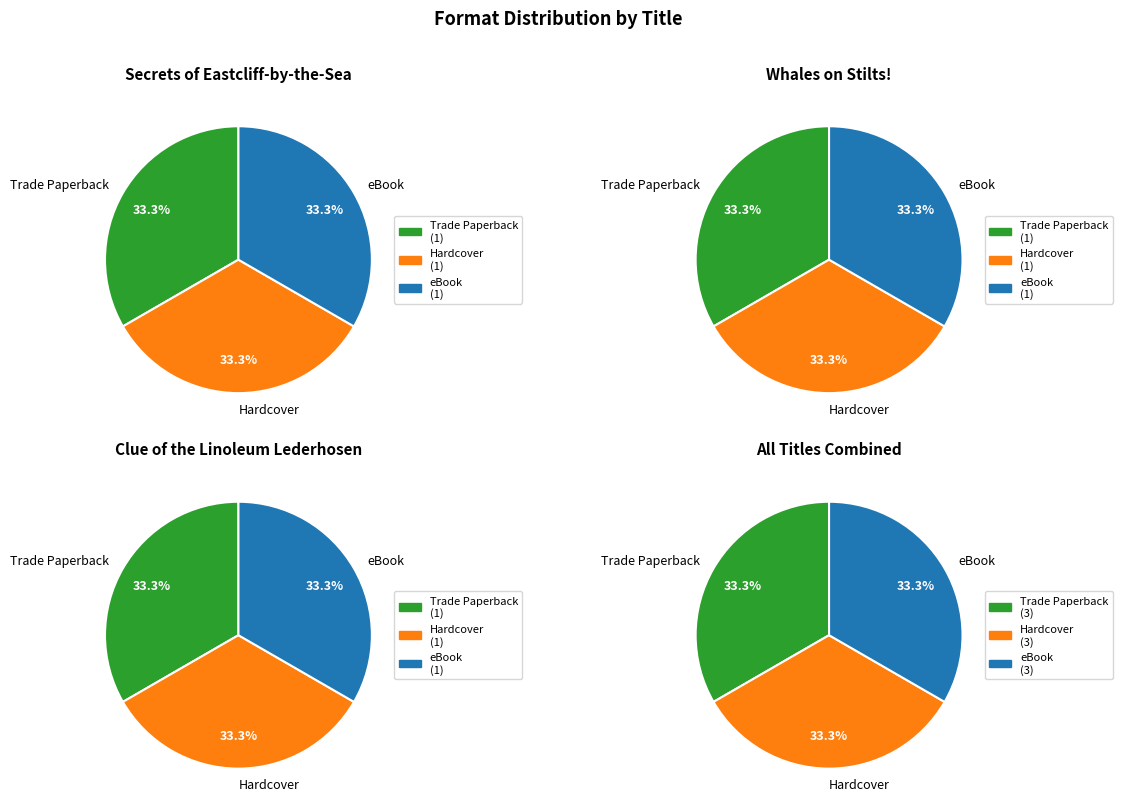

How many segments does this pie chart have?

3